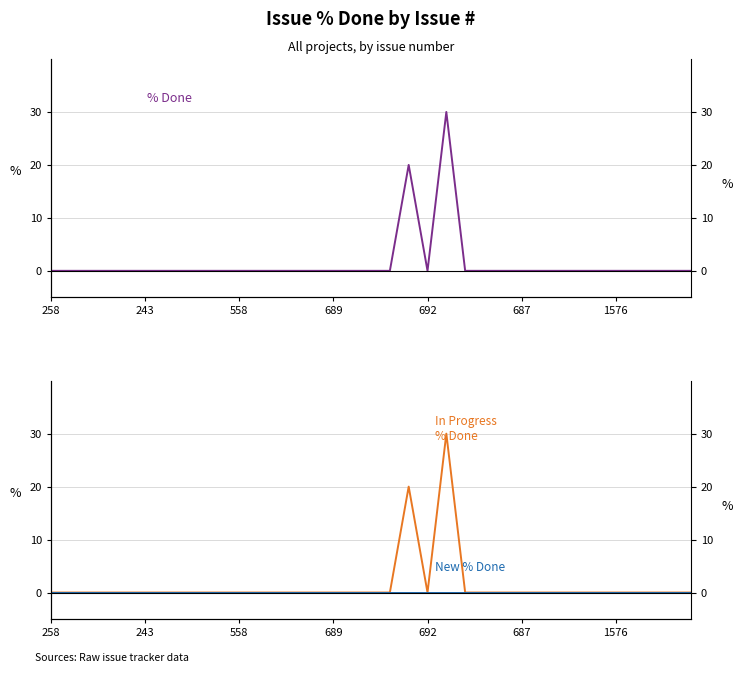

How many interior local valleys does the % Done series have?

1